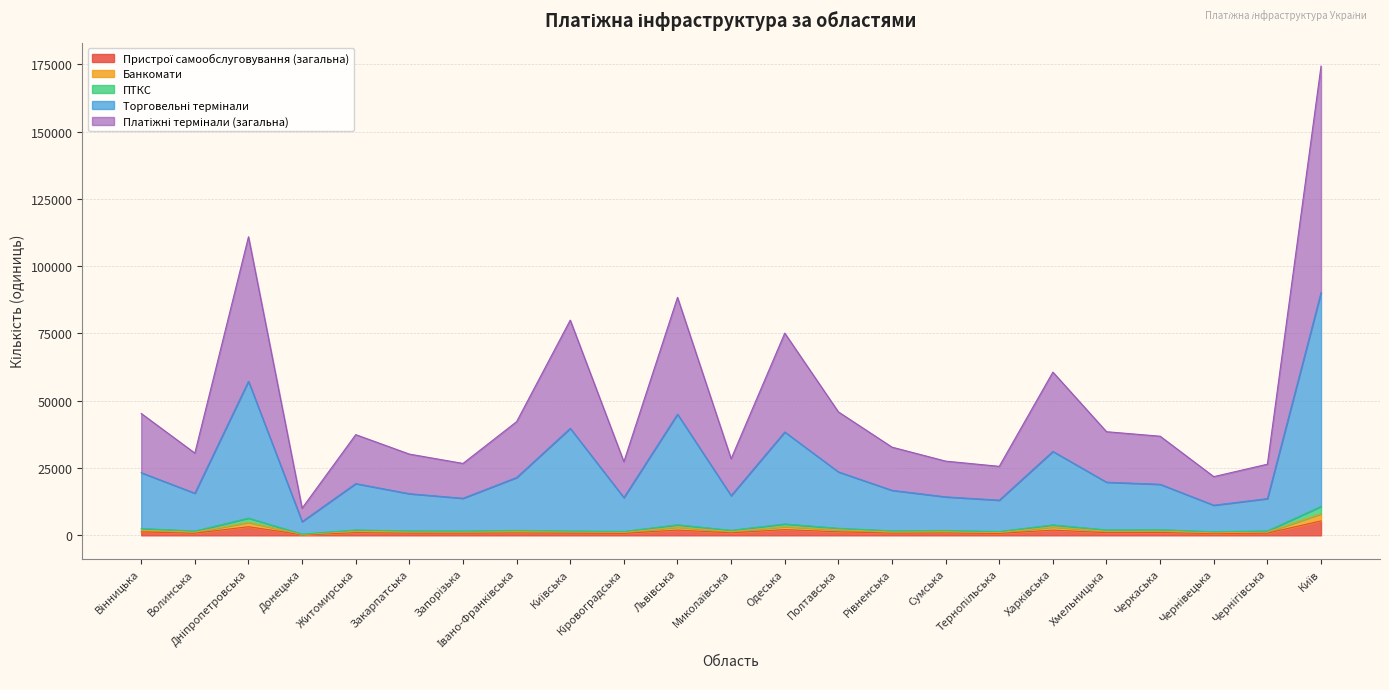

True or false: Торговельні термінали has a value of 4860 at Чернівецька.

False